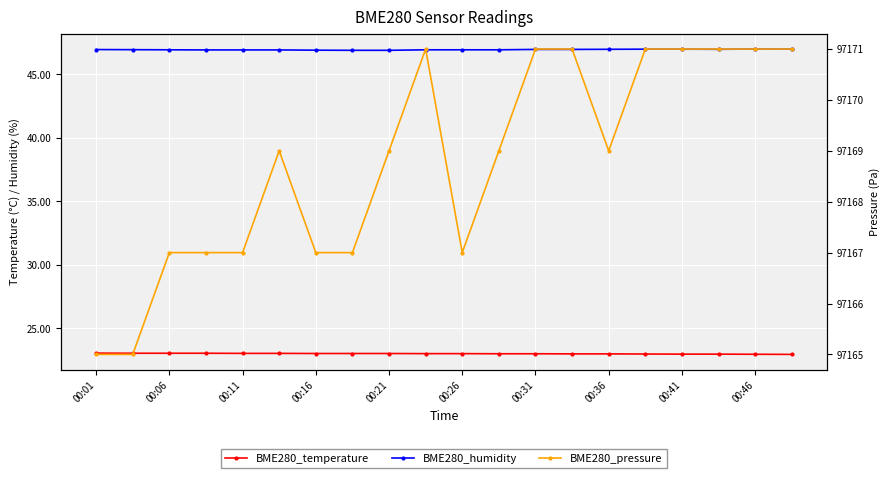

Reading left to right, list all the values displayed in this chart.

BME280_temperature: 23.1	23.1	23.1	23.1	23.0	23.0	23.0	23.0	23.0	23.0	23.0	23.0	23.0	23.0	23.0	23.0	23.0	23.0	23.0	23.0
BME280_humidity: 46.9	46.9	46.9	46.9	46.9	46.9	46.9	46.9	46.9	46.9	46.9	46.9	47.0	47.0	47.0	47.0	47.0	47.0	47.0	47.0
BME280_pressure: 97165.0	97165.0	97167.0	97167.0	97167.0	97169.0	97167.0	97167.0	97169.0	97171.0	97167.0	97169.0	97171.0	97171.0	97169.0	97171.0	97171.0	97171.0	97171.0	97171.0